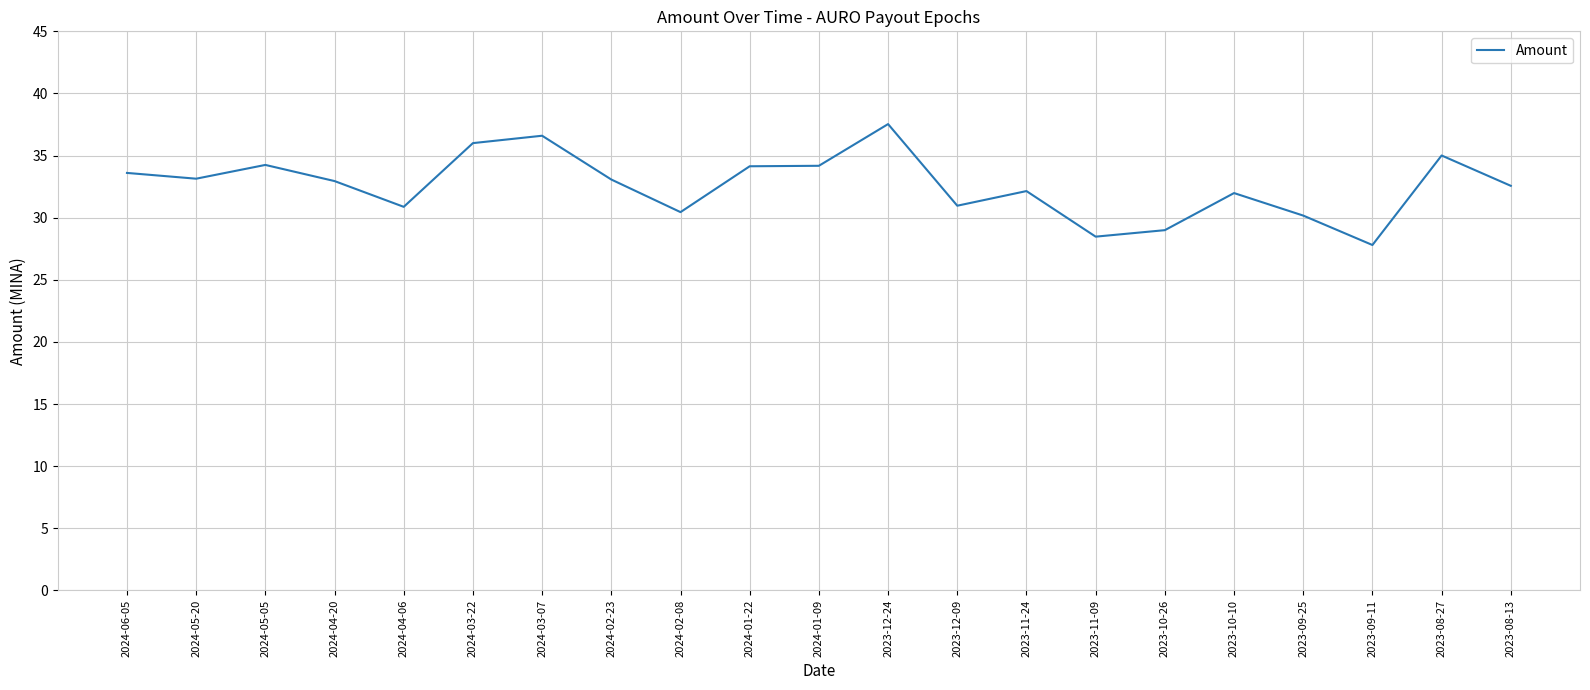

What is the difference between the values at 2023-09-11 and 2023-08-13?

4.8